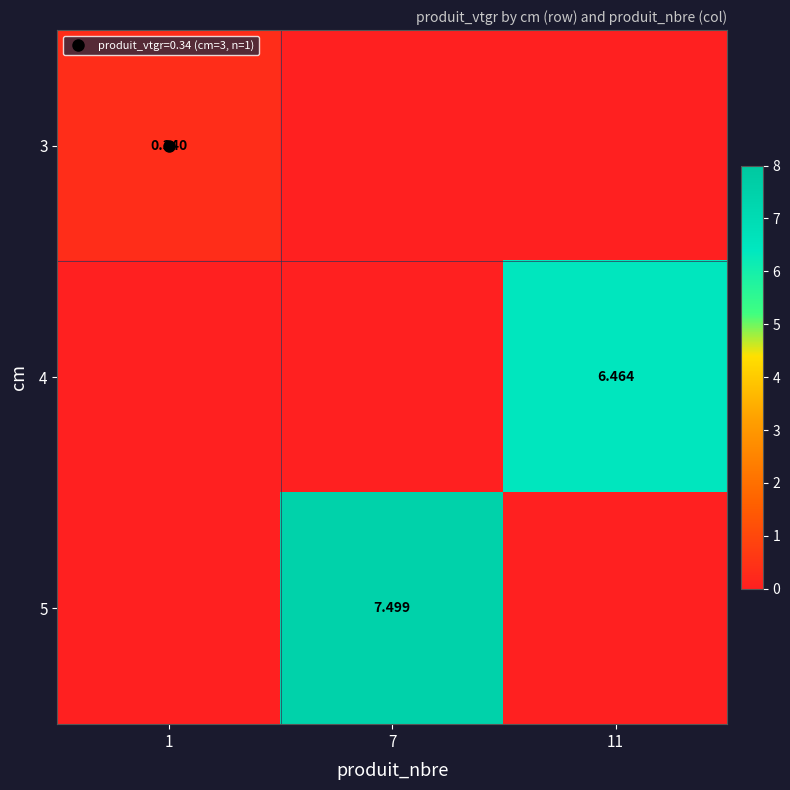

What is the spread (max minus min) of values at 7?

7.5